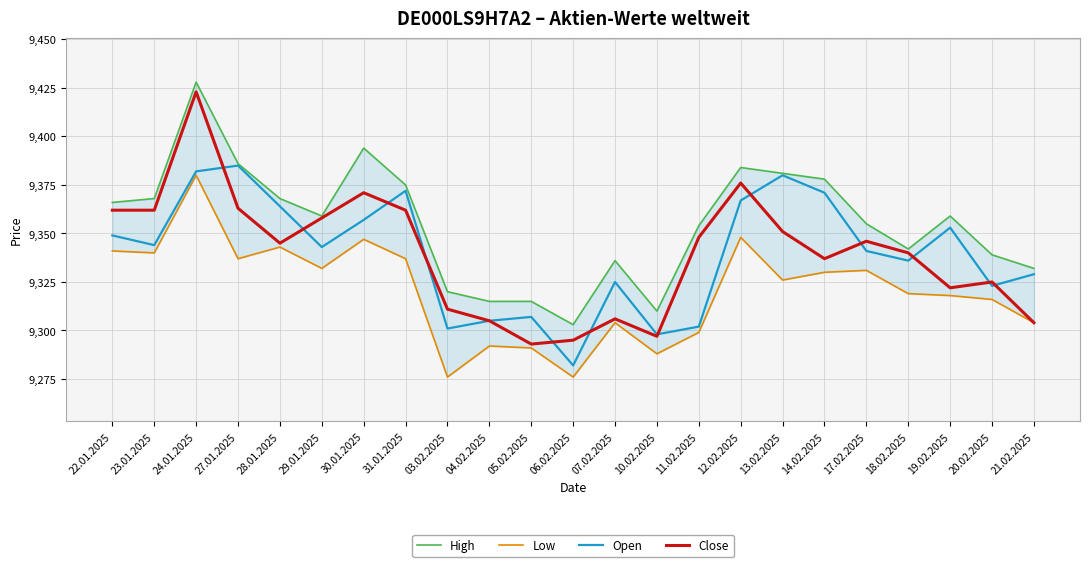

Reading left to right, what are all the values shown in this chart?

High: 22.01.2025=9366	23.01.2025=9368	24.01.2025=9428	27.01.2025=9386	28.01.2025=9368	29.01.2025=9359	30.01.2025=9394	31.01.2025=9375	03.02.2025=9320	04.02.2025=9315	05.02.2025=9315	06.02.2025=9303	07.02.2025=9336	10.02.2025=9310	11.02.2025=9354	12.02.2025=9384	13.02.2025=9381	14.02.2025=9378	17.02.2025=9355	18.02.2025=9342	19.02.2025=9359	20.02.2025=9339	21.02.2025=9332
Low: 22.01.2025=9341	23.01.2025=9340	24.01.2025=9380	27.01.2025=9337	28.01.2025=9343	29.01.2025=9332	30.01.2025=9347	31.01.2025=9337	03.02.2025=9276	04.02.2025=9292	05.02.2025=9291	06.02.2025=9276	07.02.2025=9304	10.02.2025=9288	11.02.2025=9299	12.02.2025=9348	13.02.2025=9326	14.02.2025=9330	17.02.2025=9331	18.02.2025=9319	19.02.2025=9318	20.02.2025=9316	21.02.2025=9304
Open: 22.01.2025=9349	23.01.2025=9344	24.01.2025=9382	27.01.2025=9385	28.01.2025=9364	29.01.2025=9343	30.01.2025=9357	31.01.2025=9372	03.02.2025=9301	04.02.2025=9305	05.02.2025=9307	06.02.2025=9282	07.02.2025=9325	10.02.2025=9298	11.02.2025=9302	12.02.2025=9367	13.02.2025=9380	14.02.2025=9371	17.02.2025=9341	18.02.2025=9336	19.02.2025=9353	20.02.2025=9323	21.02.2025=9329
Close: 22.01.2025=9362	23.01.2025=9362	24.01.2025=9423	27.01.2025=9363	28.01.2025=9345	29.01.2025=9358	30.01.2025=9371	31.01.2025=9362	03.02.2025=9311	04.02.2025=9305	05.02.2025=9293	06.02.2025=9295	07.02.2025=9306	10.02.2025=9297	11.02.2025=9348	12.02.2025=9376	13.02.2025=9351	14.02.2025=9337	17.02.2025=9346	18.02.2025=9340	19.02.2025=9322	20.02.2025=9325	21.02.2025=9304